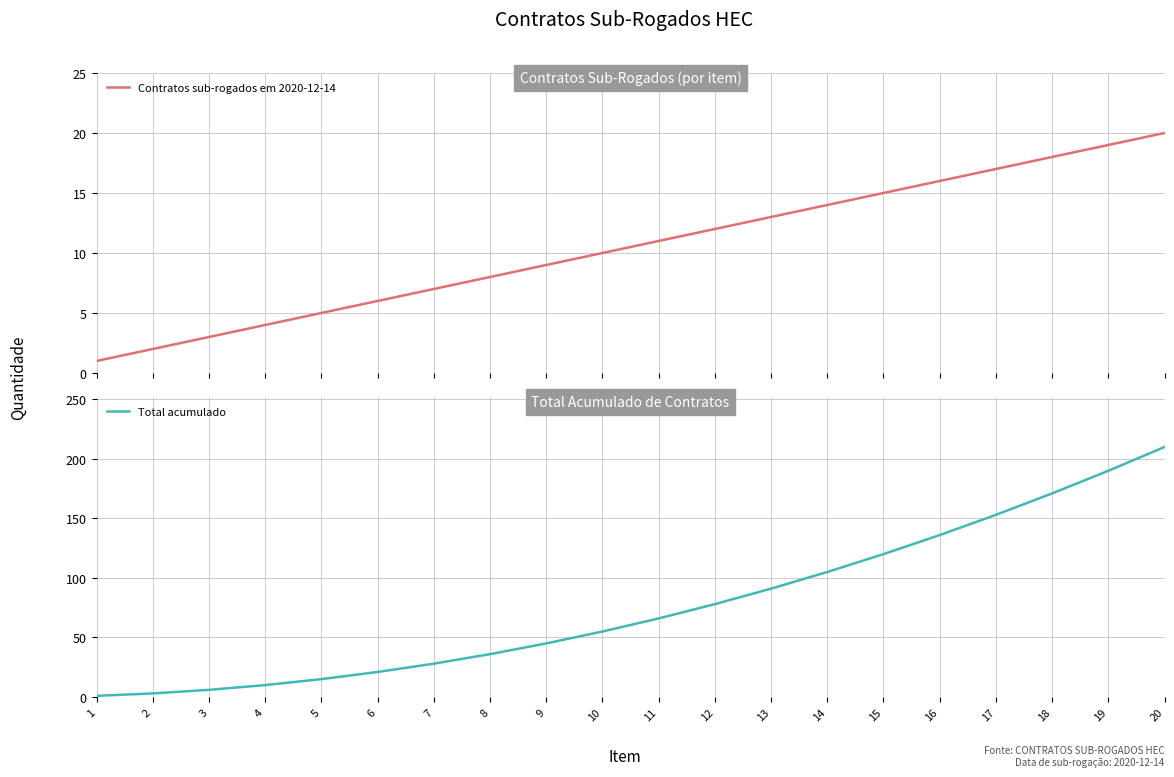

At which label does Contratos sub-rogados em 2020-12-14 reach its minimum?

1